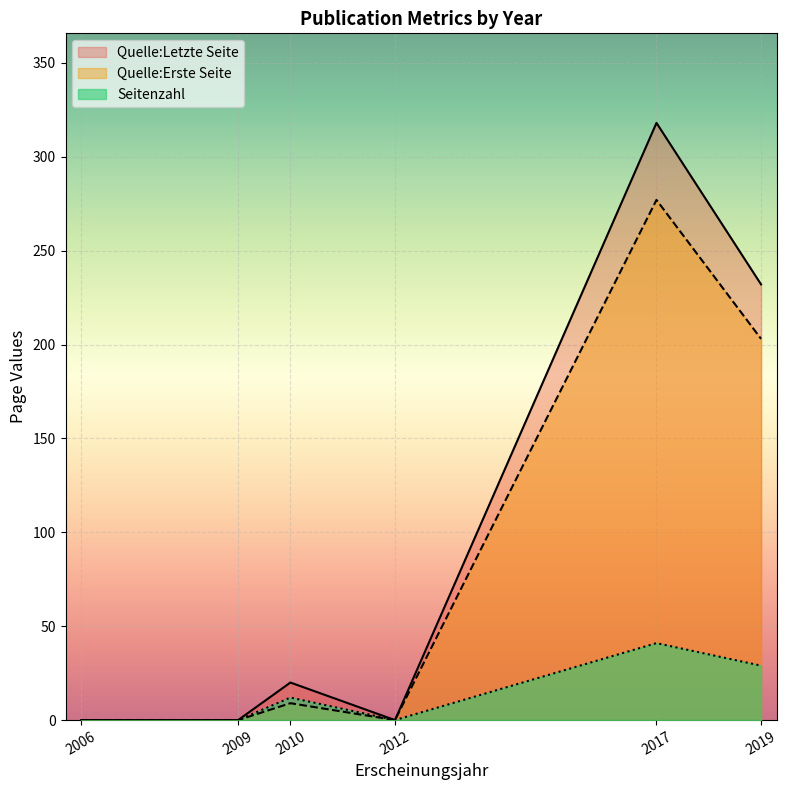

Reading left to right, what are all the values shown in this chart?

Quelle:Letzte Seite: 2006=0	2009=0	2010=20	2012=0	2017=318	2019=232
Quelle:Erste Seite: 2006=0	2009=0	2010=9	2012=0	2017=277	2019=203
Seitenzahl: 2006=0	2009=0	2010=12	2012=0	2017=41	2019=29